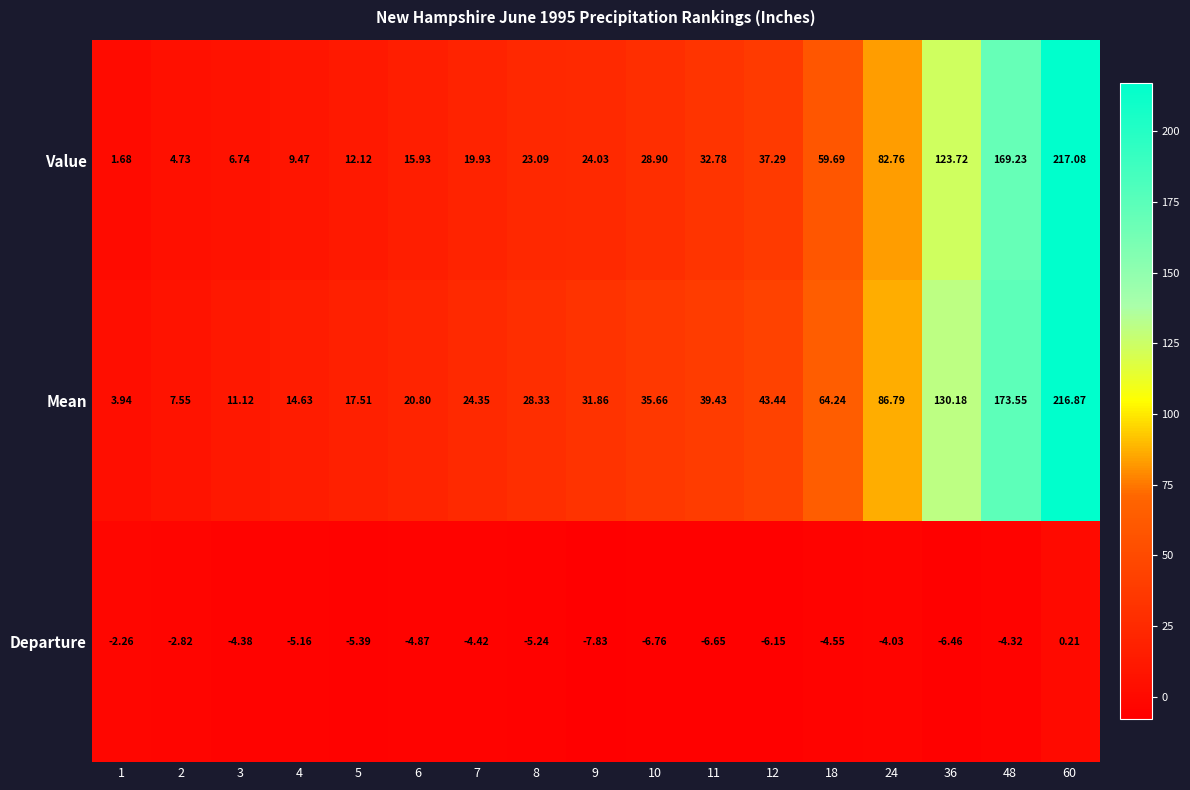

Which series has the widest spread of values?

Value